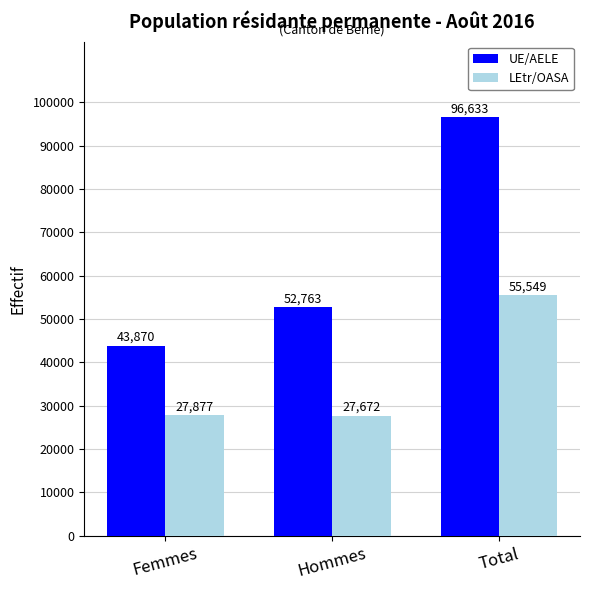

What is the difference between the second highest and minimum values in the UE/AELE series?

8893